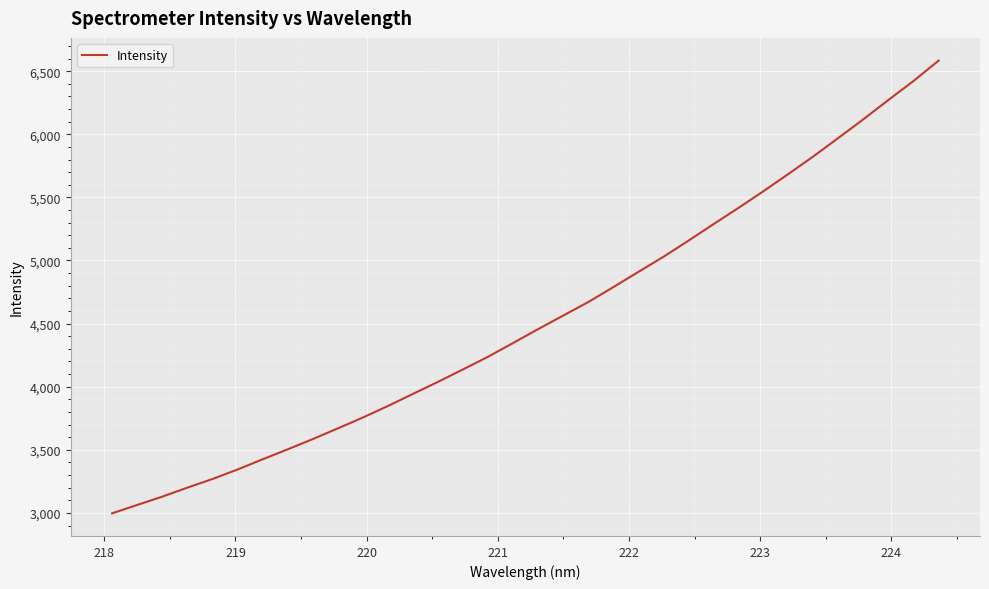

What is the difference between the maximum and minimum values?

3587.2